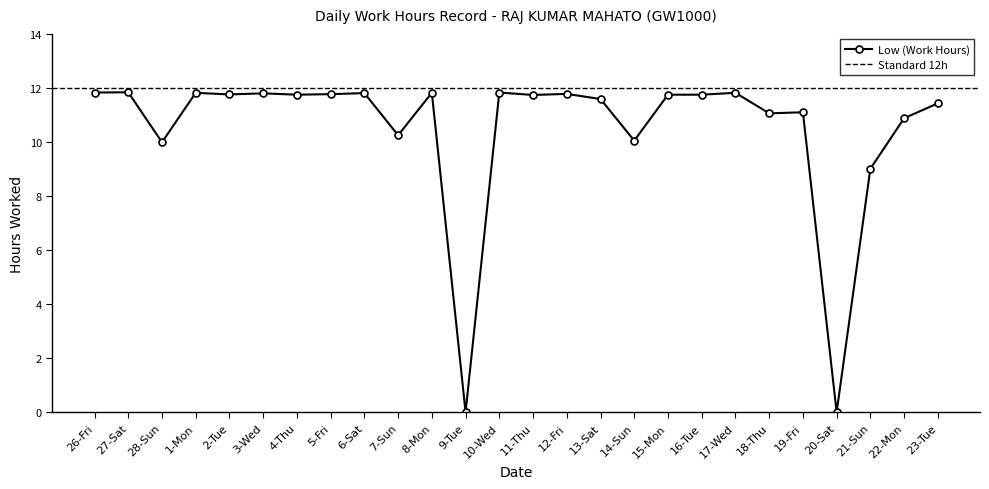

Rank the categories by value from lowest to highest.

9-Tue, 20-Sat, 21-Sun, 28-Sun, 14-Sun, 7-Sun, 22-Mon, 18-Thu, 19-Fri, 23-Tue, 13-Sat, 11-Thu, 4-Thu, 15-Mon, 16-Tue, 2-Tue, 5-Fri, 12-Fri, 3-Wed, 6-Sat, 1-Mon, 8-Mon, 17-Wed, 26-Fri, 10-Wed, 27-Sat